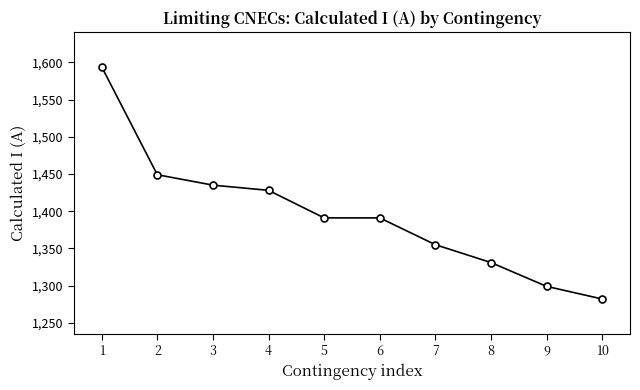

Between 5 and 10, which is larger?

5